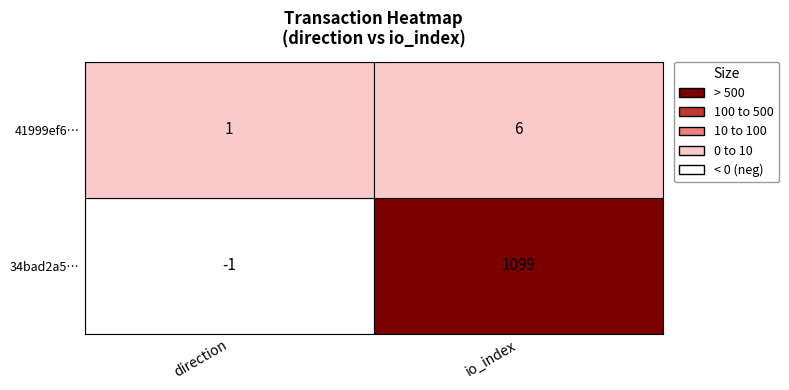

How many data points in 41999ef61a4aae45d4c62ea36ce4c02f96cc7fd are less than 6?

1